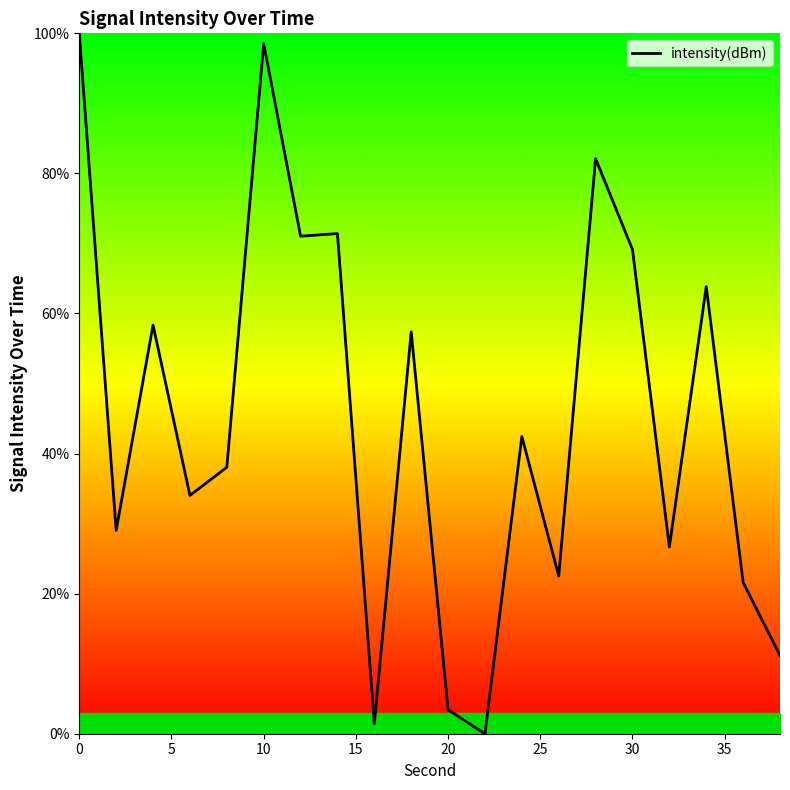

What is the greatest value displayed?

100.0